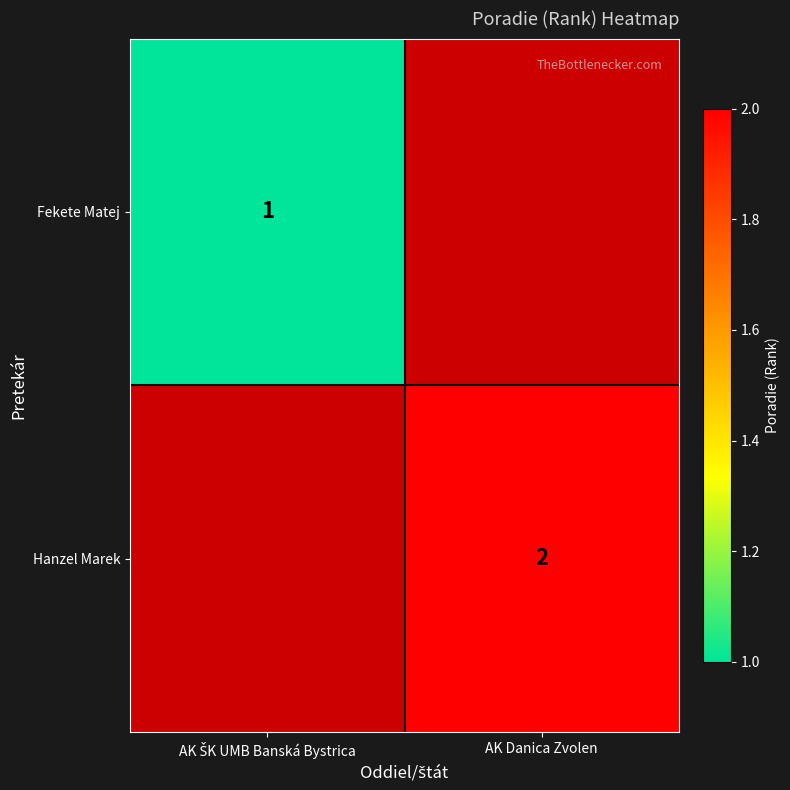

The Hanzel Marek series shows 1 at AK Danica Zvolen. True or false?

False